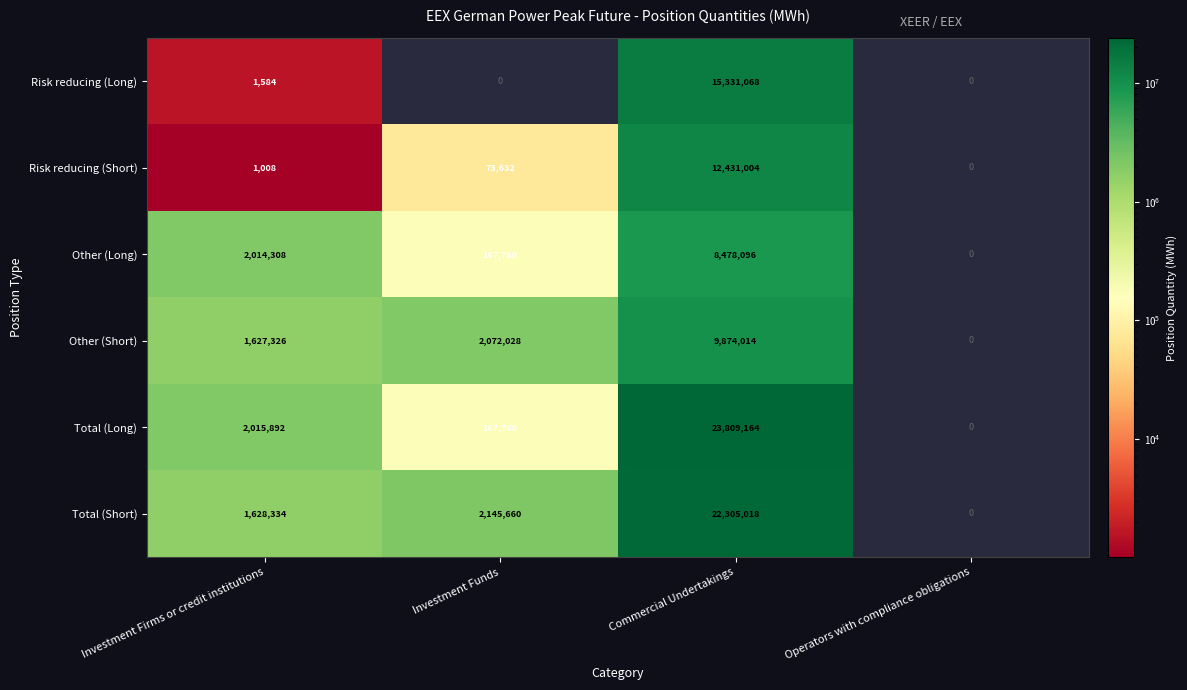

At Investment Firms or credit institutions, list the series in order from smallest to largest.

Risk reducing (Short), Risk reducing (Long), Other (Short), Total (Short), Other (Long), Total (Long)